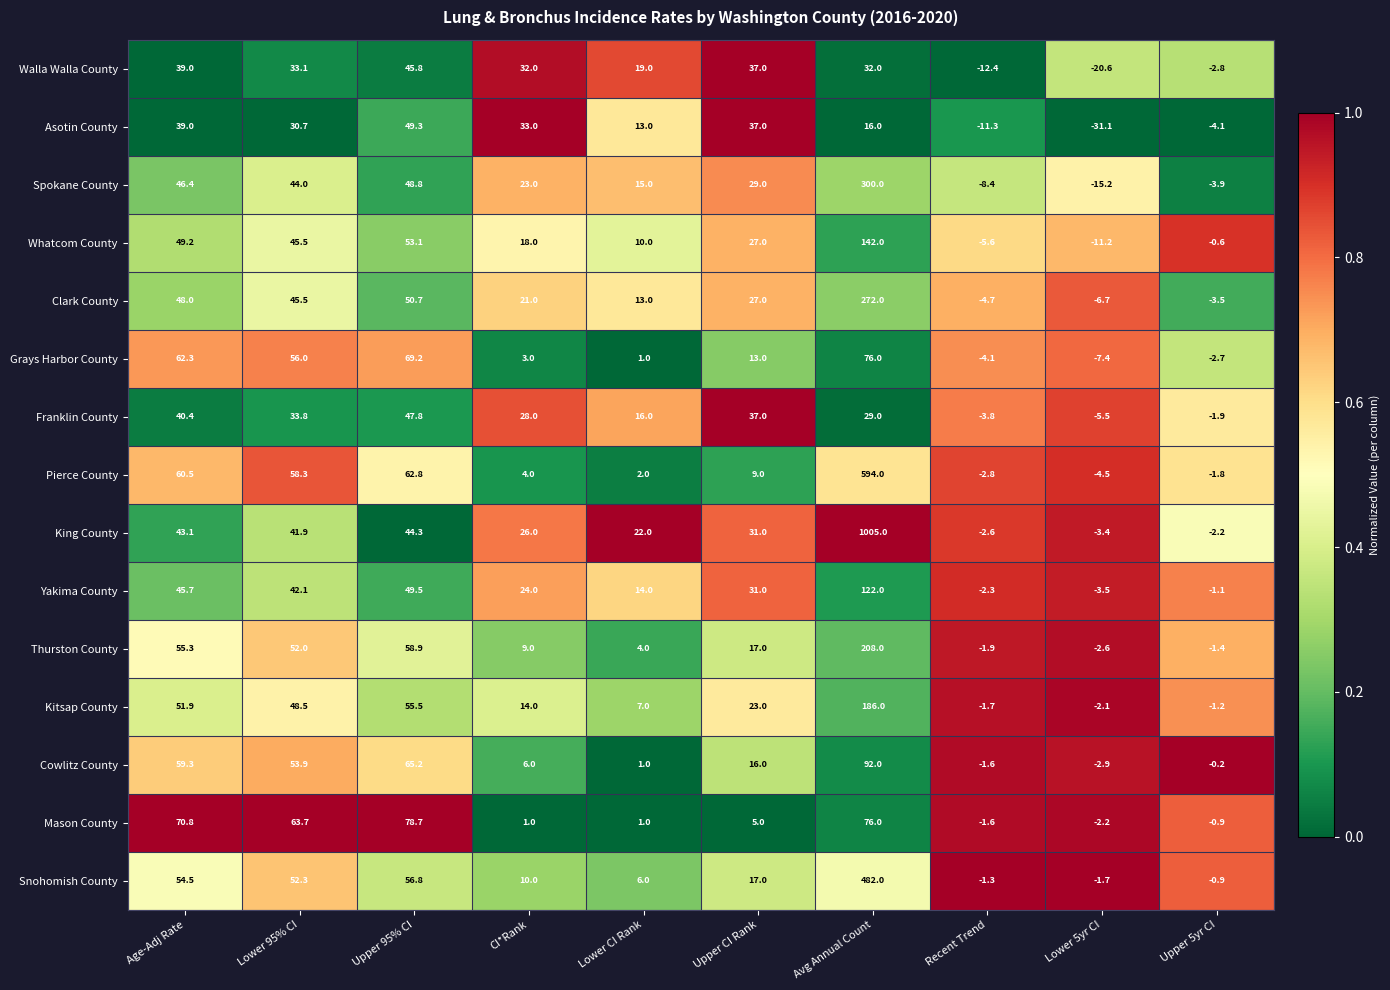

Which series has the largest range (max minus min)?

King County